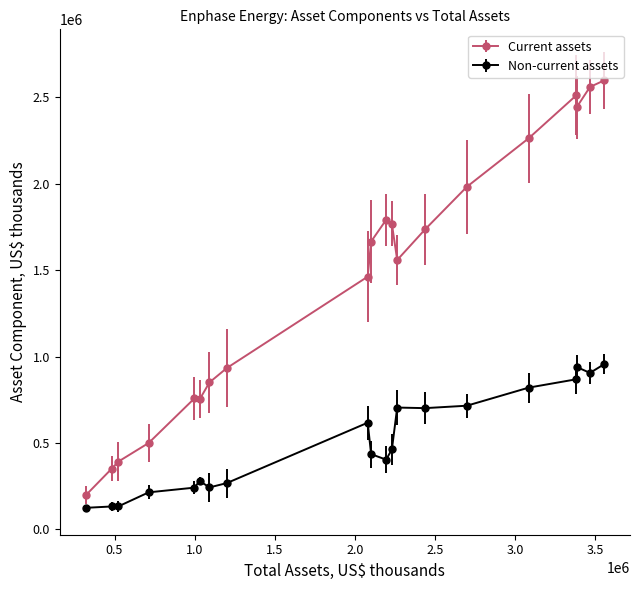

Which series has the largest range (max minus min)?

Current assets